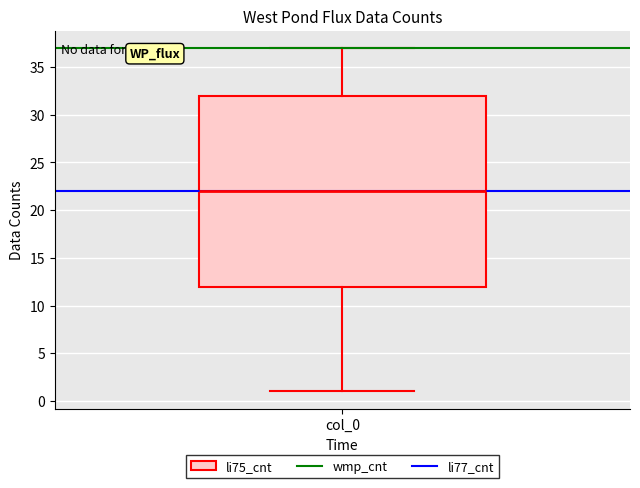

Transcribe this box plot: give where the median line is, the range the box spans, and where the two whiskers end, as read against the y-axis. The values are not printed on the chart, so give them approximately, as read against the axis.

median 22, box 12 to 32, whiskers 1 to 37